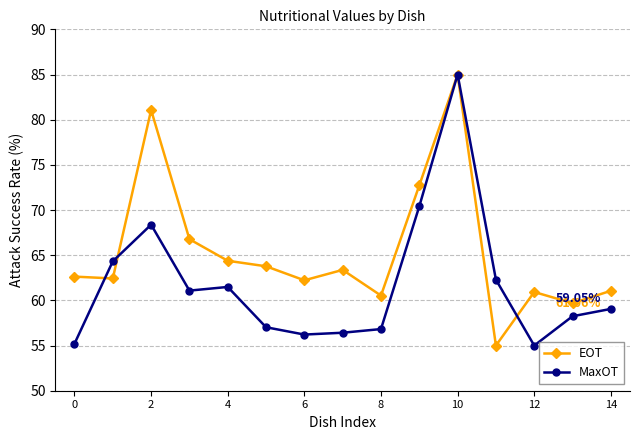

Is this an area chart (filled region under the line)?

No